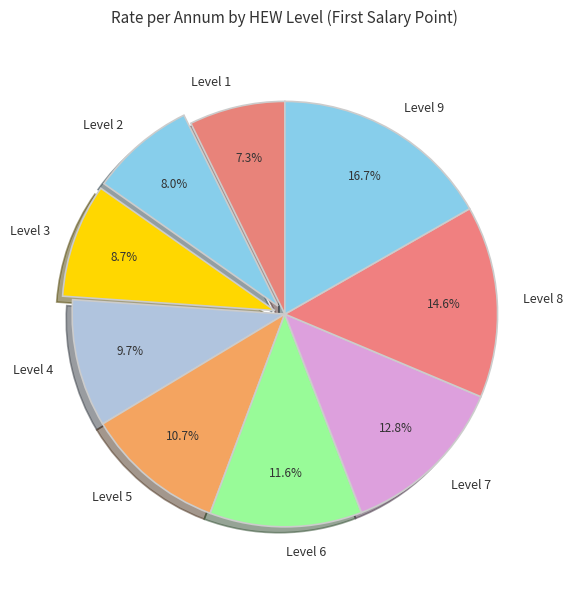

True or false: Level 2 accounts for 8% of the total.

True